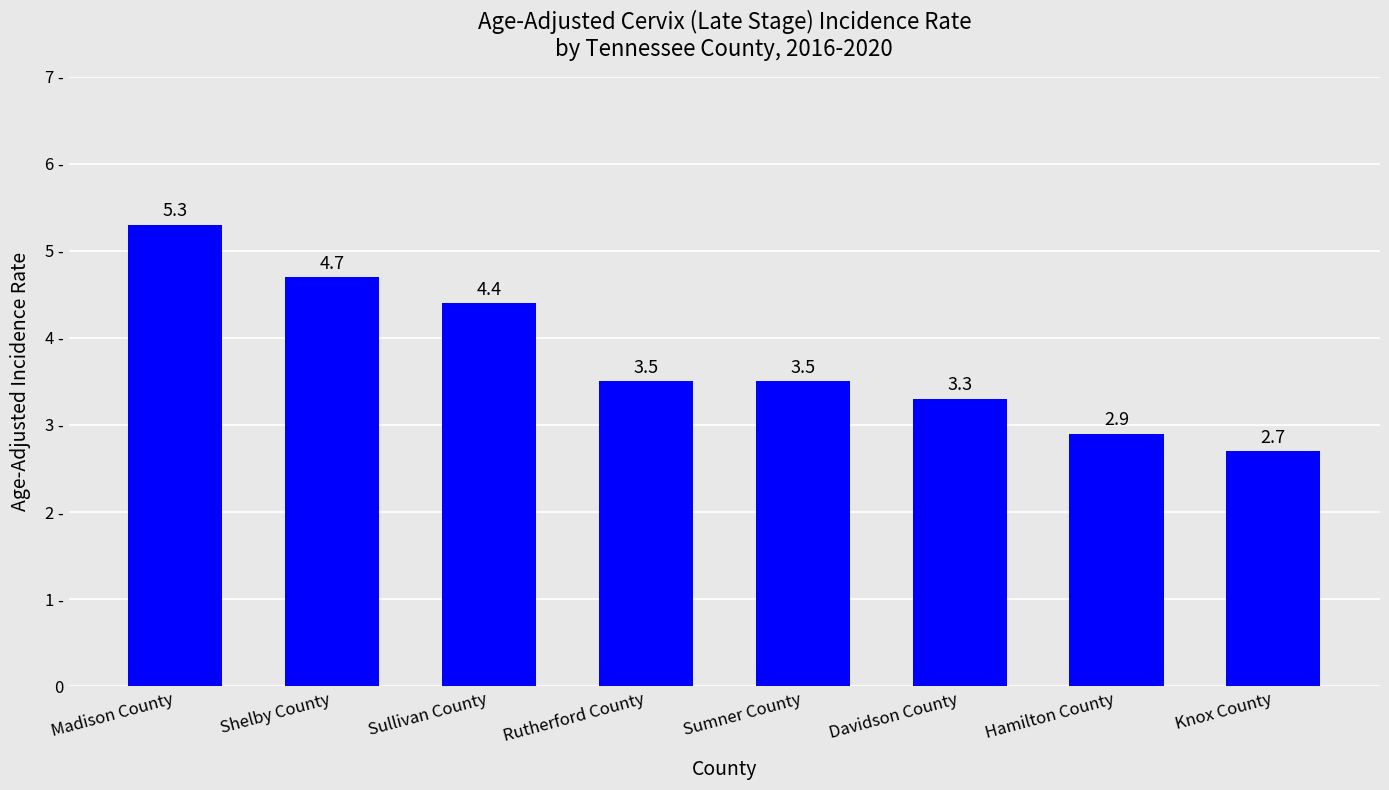

Does the chart contain any negative values?

No